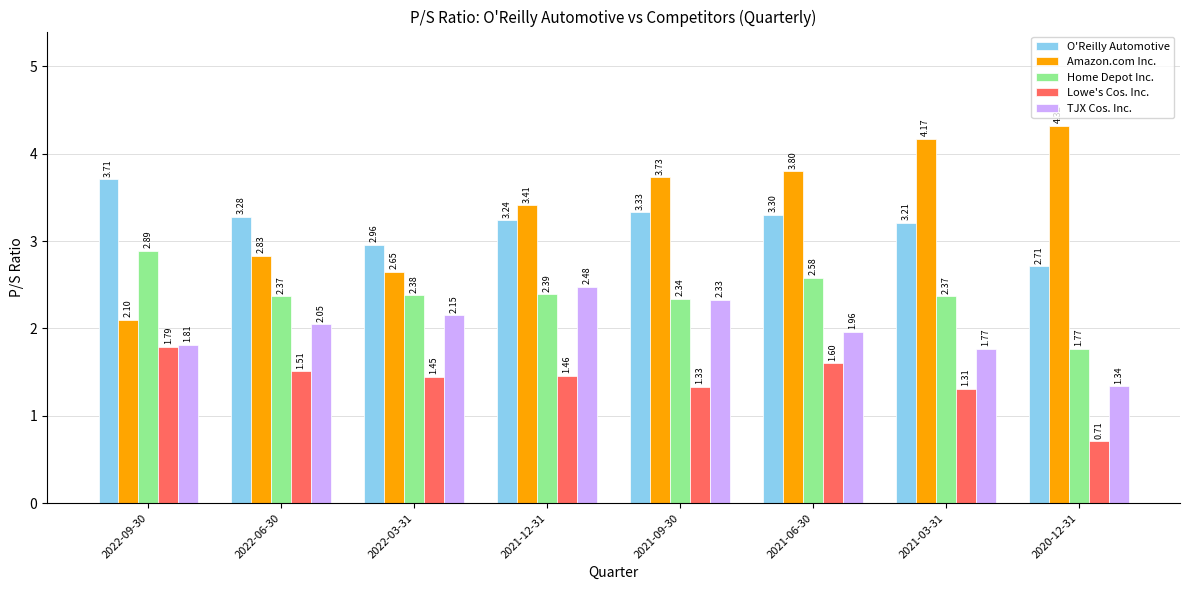

What is the difference between the Lowe's Cos. Inc. values at 2022-03-31 and 2022-06-30?

0.1